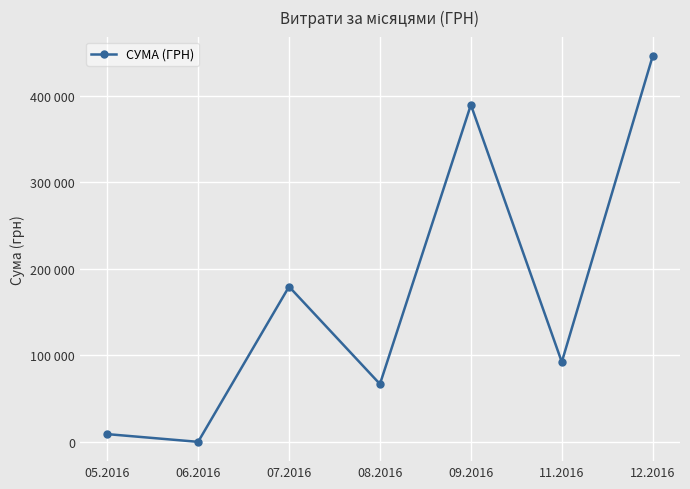

List the labels in order of value, smallest first.

06.2016, 05.2016, 08.2016, 11.2016, 07.2016, 09.2016, 12.2016